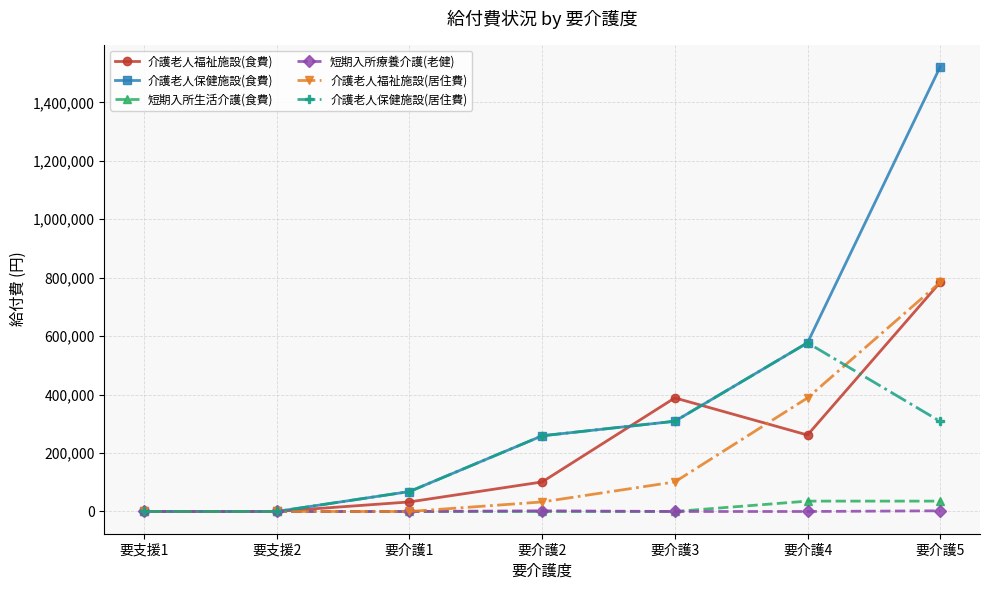

Where is the first local maximum for 介護老人保健施設(居住費)?

要介護4